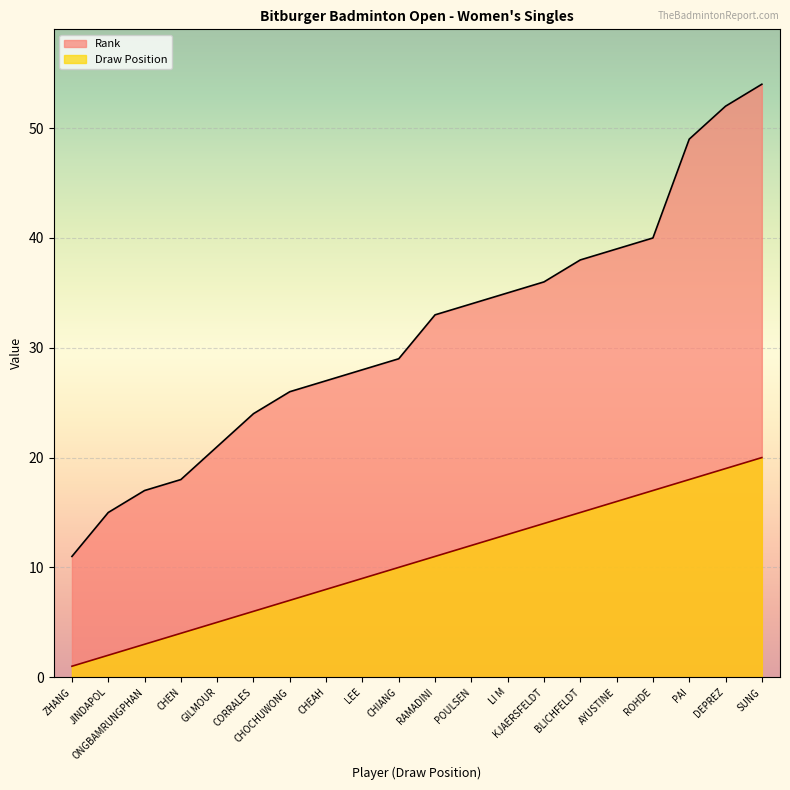

What is the total value across all series at ZHANG?

12